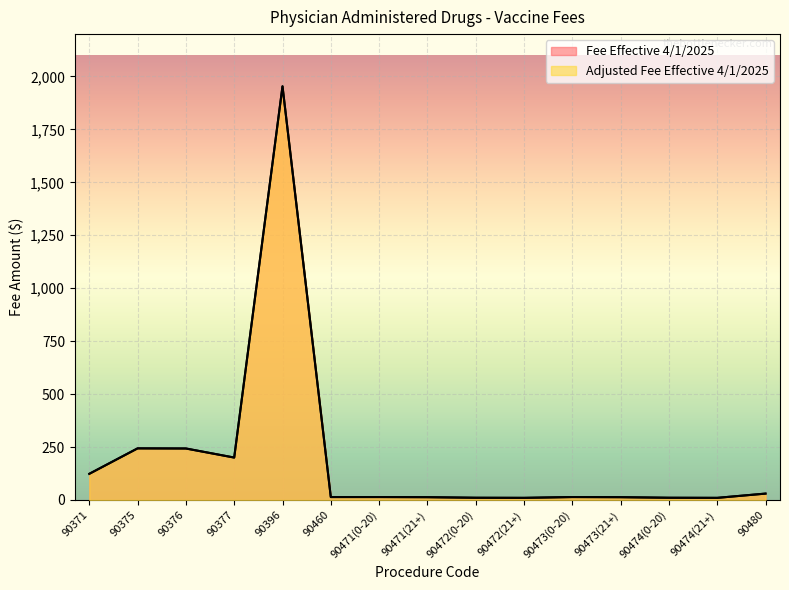

What is the greatest value displayed?

1953.4